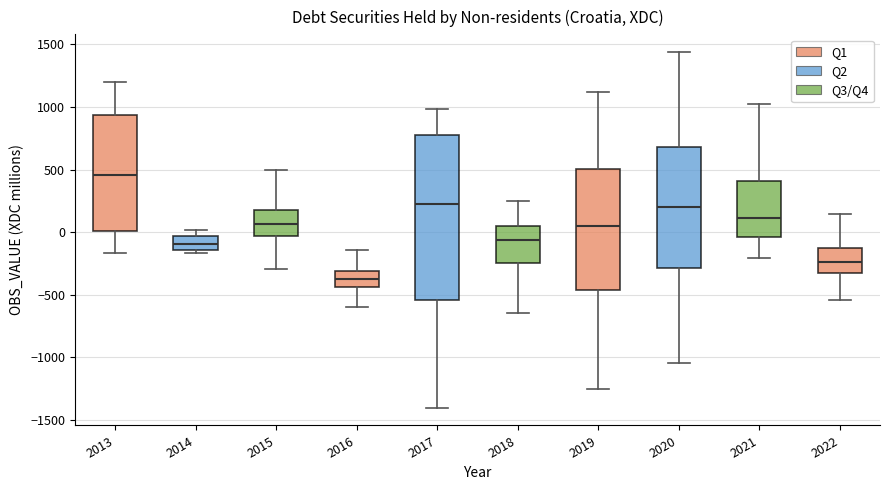

Reading left to right, transcribe this box plot: for each box, give where its median line is, the range the box spans, and where its two whiskers end, as read against the y-axis. The values are not printed on the chart, so give them approximately, as read against the axis.

2013: median 450, box 0 to 950, whiskers -150 to 1200
2014: median -100, box -150 to -50, whiskers -150 (just below the box's lower edge) to 0
2015: median 50, box -50 to 200, whiskers -300 to 500
2016: median -400, box -450 to -300, whiskers -600 to -150
2017: median 250, box -550 to 800, whiskers -1400 to 1000
2018: median -50, box -250 to 50, whiskers -650 to 250
2019: median 50, box -450 to 500, whiskers -1250 to 1100
2020: median 200, box -300 to 700, whiskers -1050 to 1450
2021: median 100, box -50 to 400, whiskers -200 to 1000
2022: median -250, box -350 to -150, whiskers -550 to 150